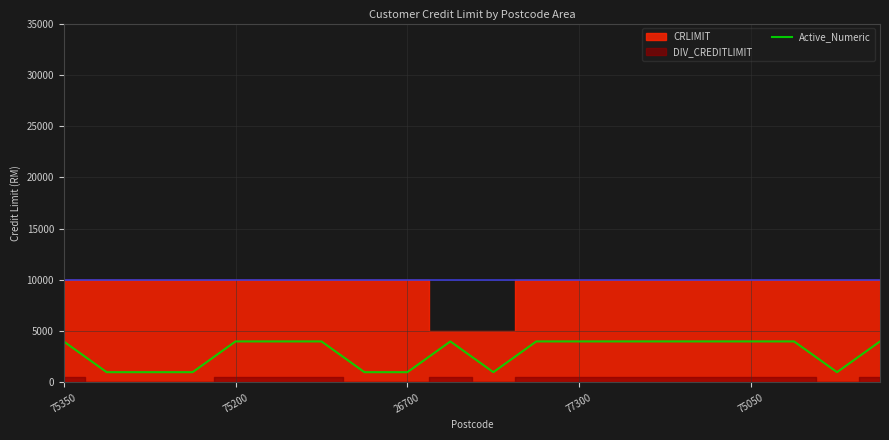

Where is the data nearest to the value 2500?

75350